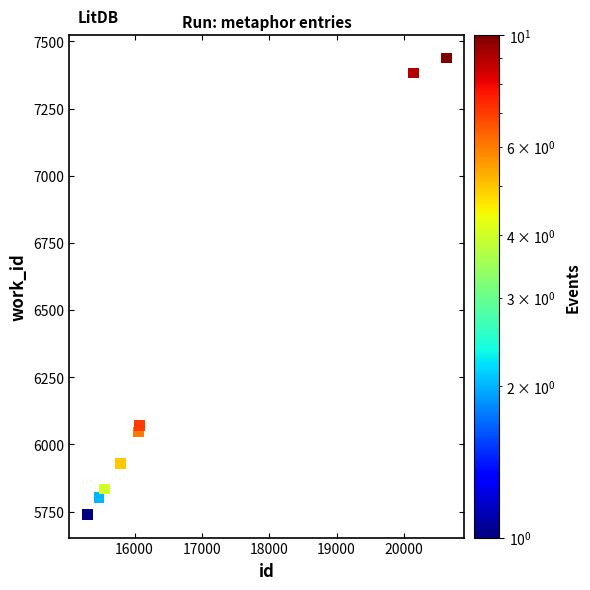

What Y value in the scatter plot is closest to 6588?

6071